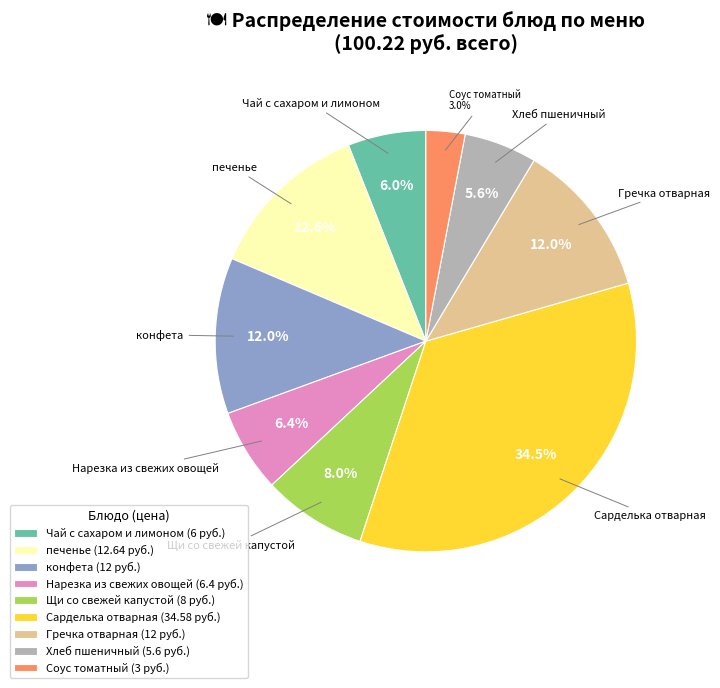

Between Хлеб пшеничный (5.6 руб.) and Нарезка из свежих овощей (6.4 руб.), which is larger?

Нарезка из свежих овощей (6.4 руб.)